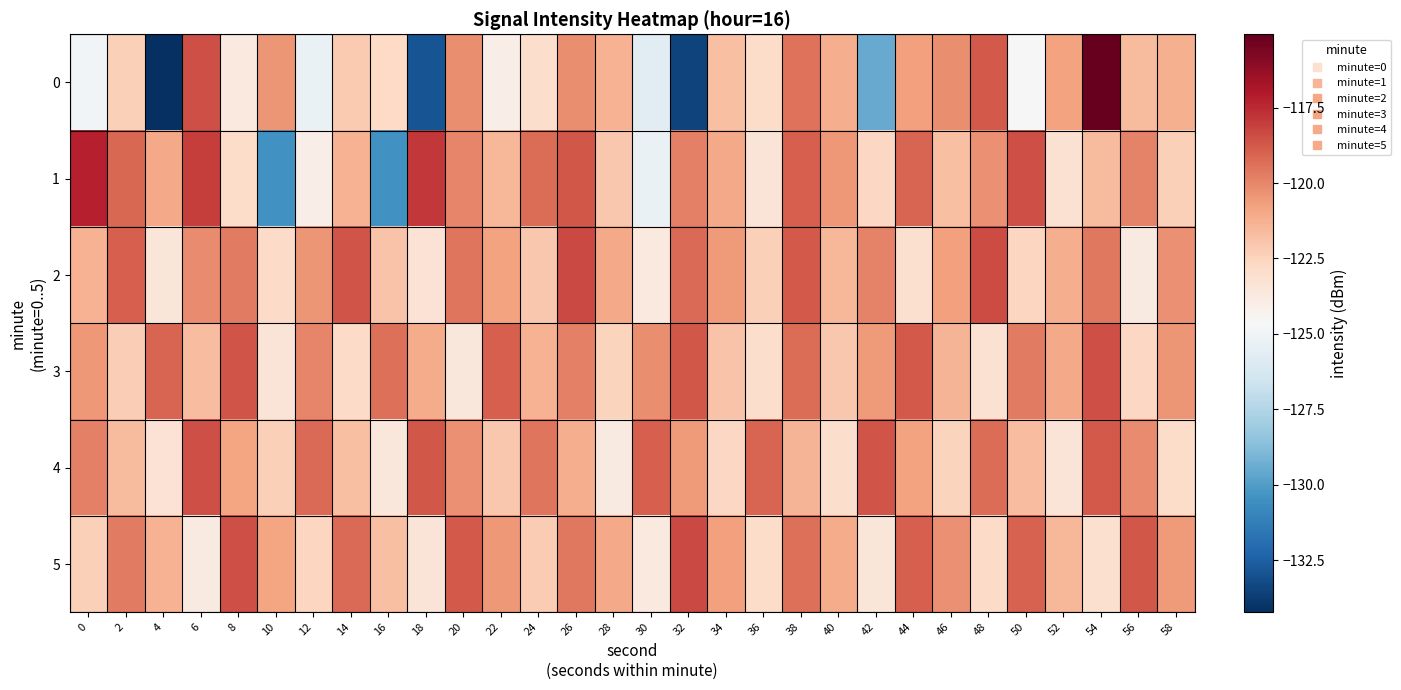

Which category has the highest value across all series?

54